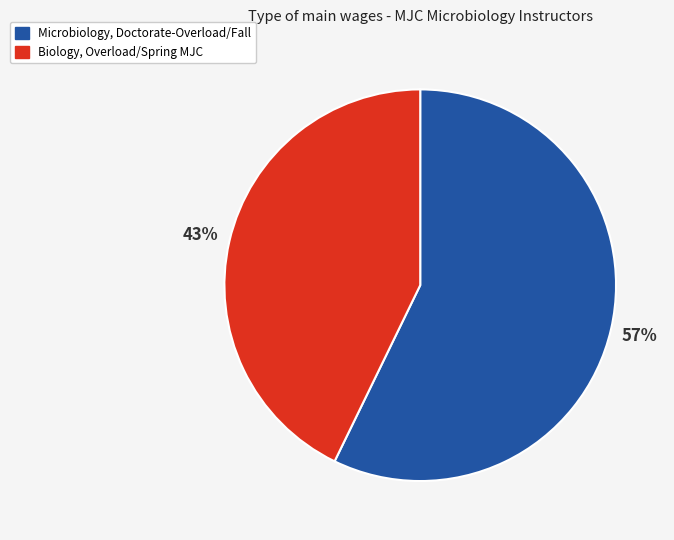

Rank the categories by value from lowest to highest.

Biology, Overload/Spring MJC, Microbiology, Doctorate-Overload/Fall